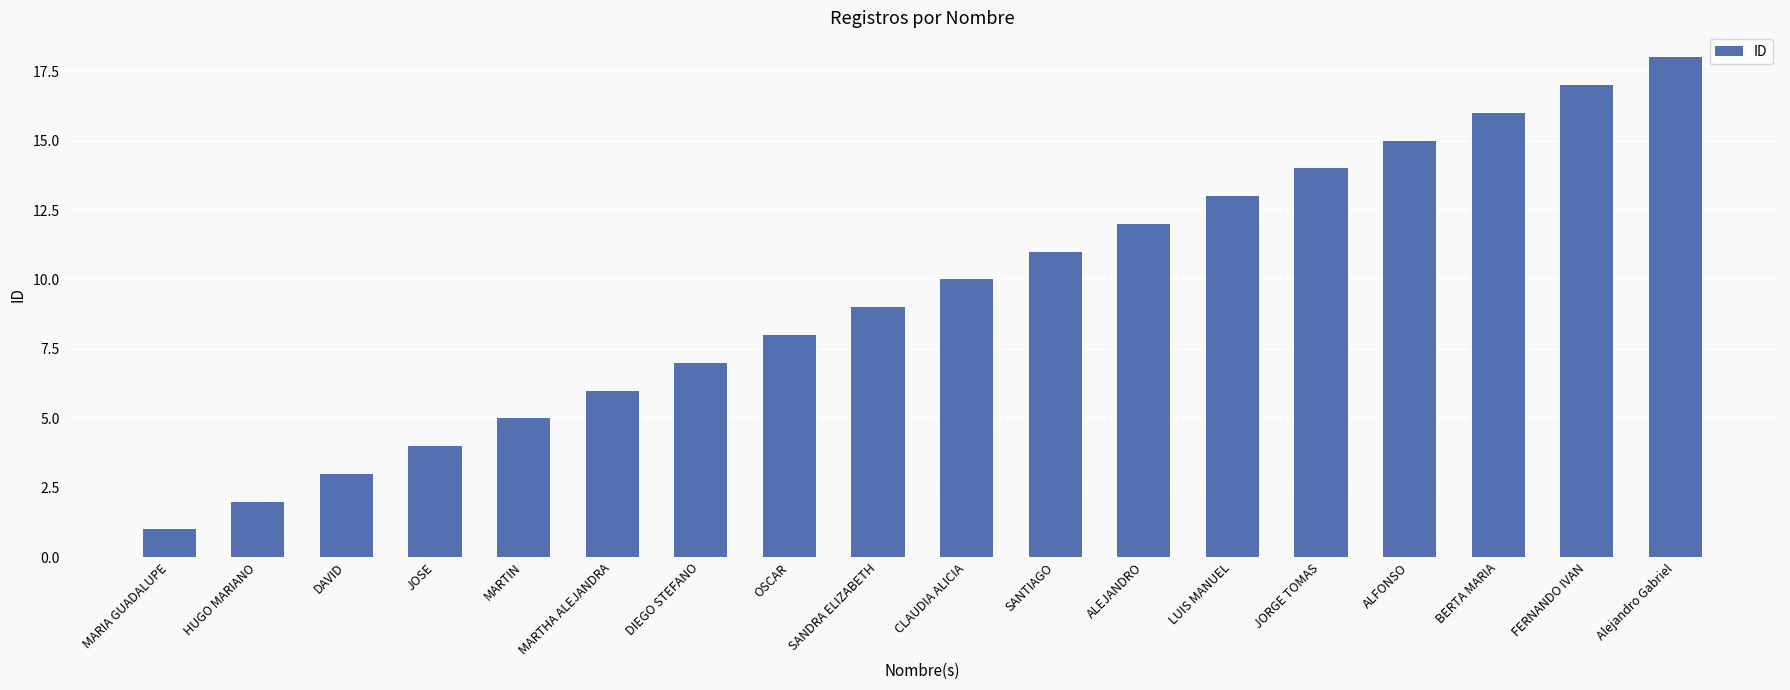

What position from the left is Alejandro Gabriel?

18